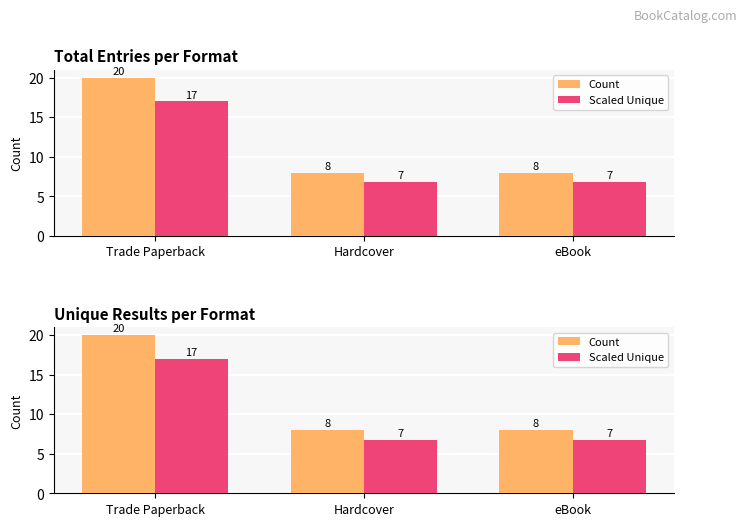

List the series in order of their peak value, lowest first.

Scaled Unique, Count